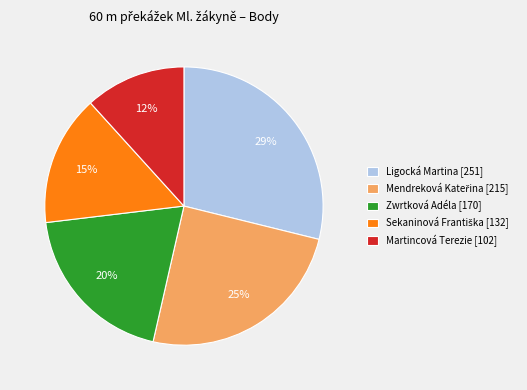

To the nearest percent, what portion does Zwrtková Adéla represent?

20%